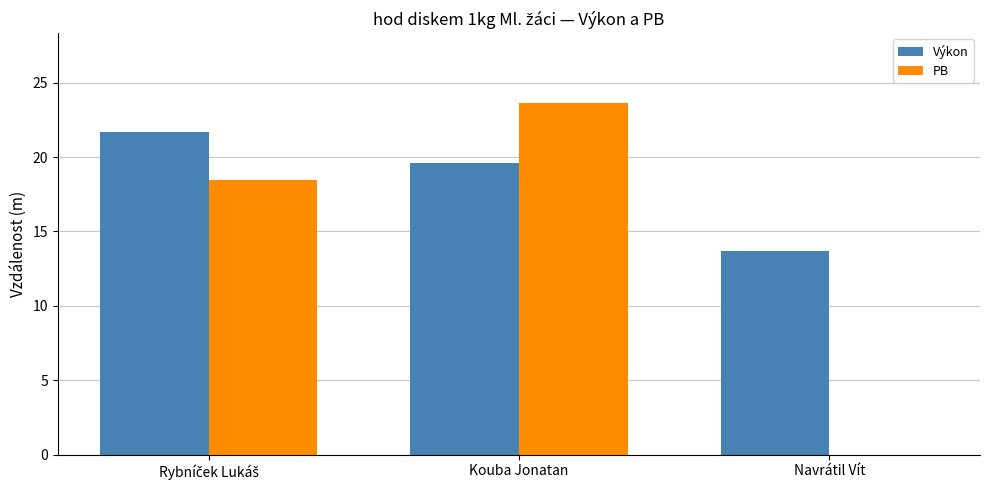

Read the Výkon value at Navrátil Vít.

13.7